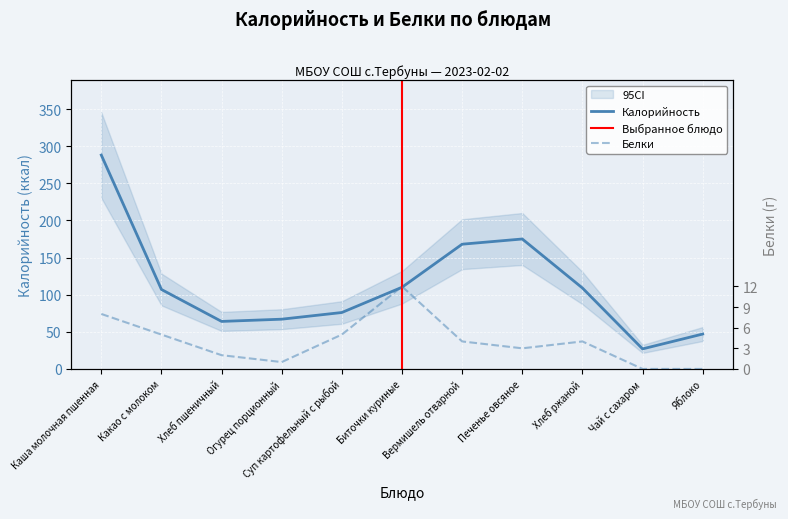

What is the spread (max minus min) of values at Вермишель отварной?

164